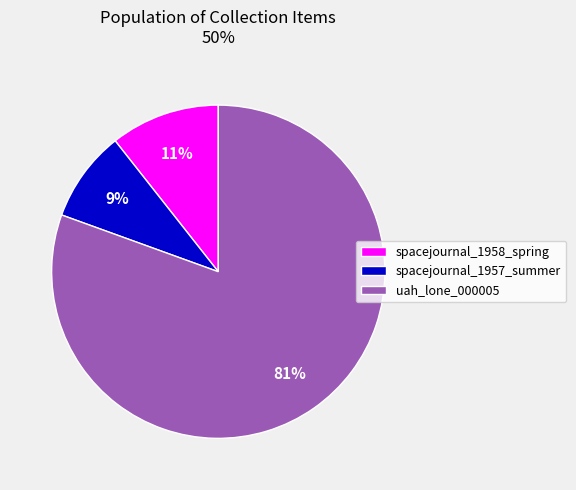

Count the number of slices in the pie.

3